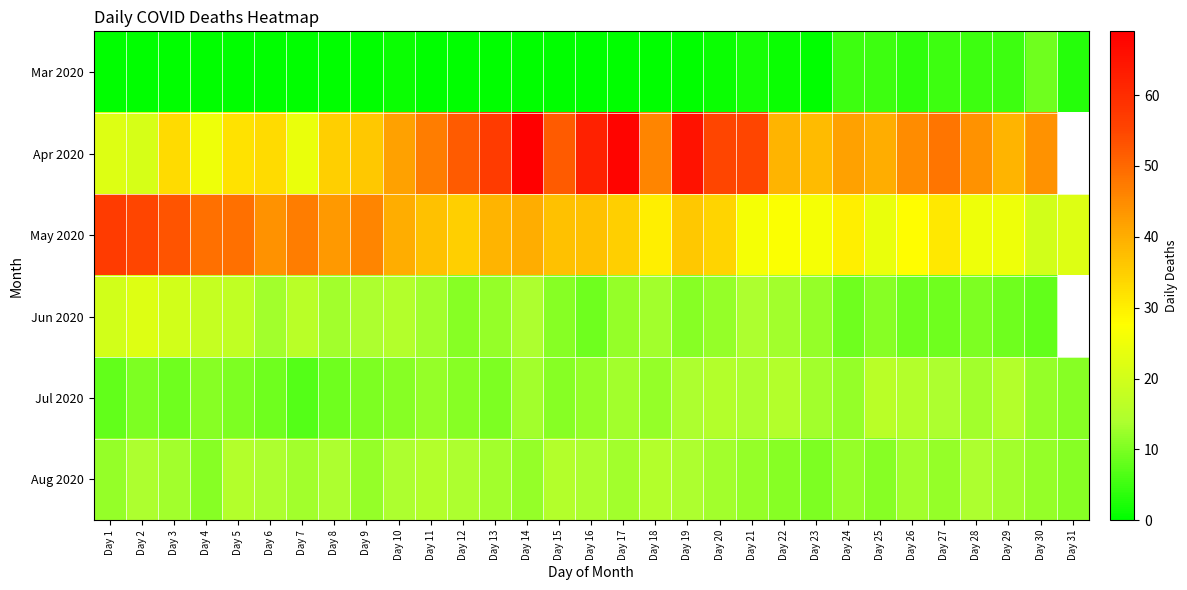

Which series has the largest range (max minus min)?

Apr 2020